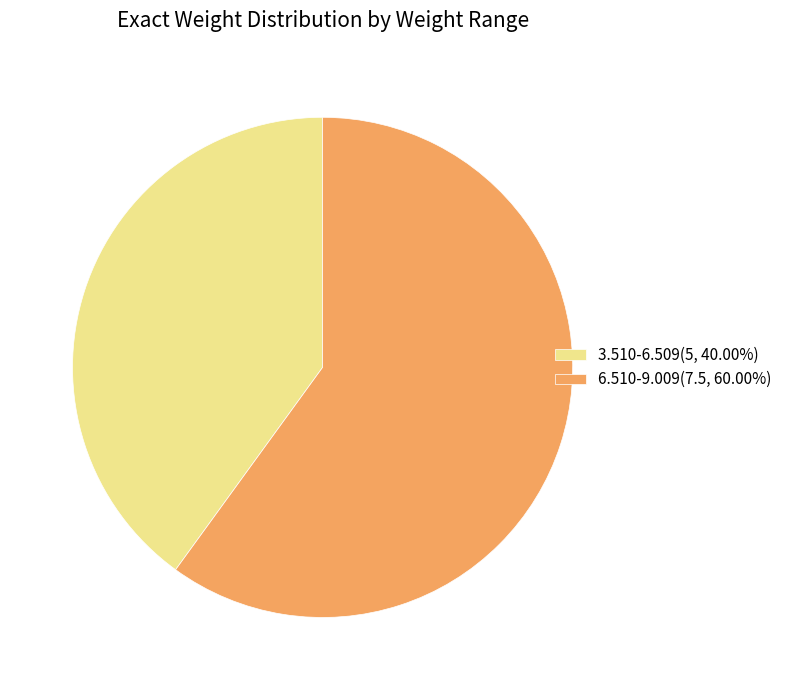

How many slices are in this pie chart?

2